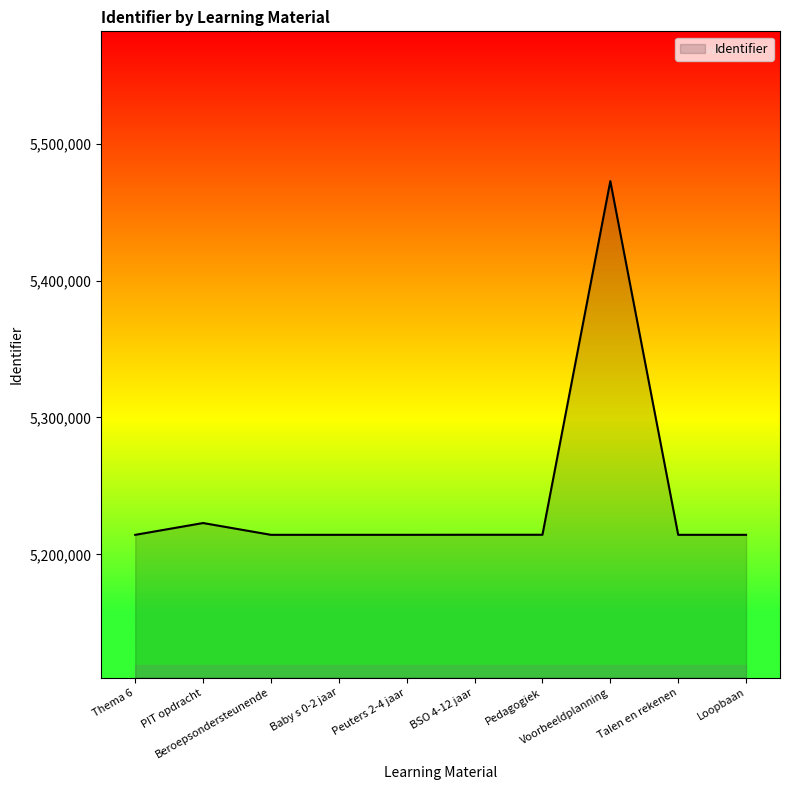

What is the change in value from Thema 6 to Pedagogiek?

+57